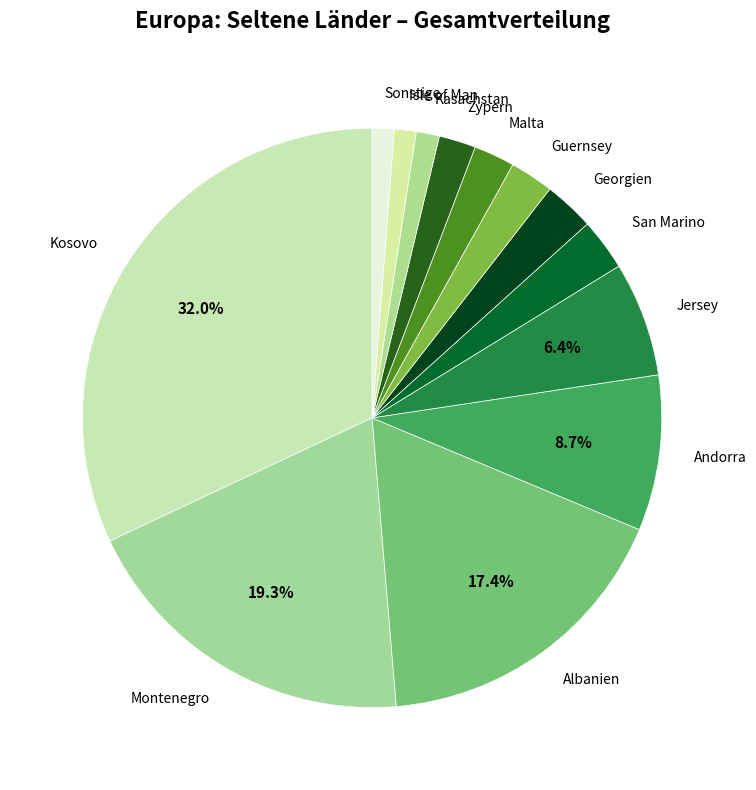

To the nearest percent, what is the average slice percentage?

8%